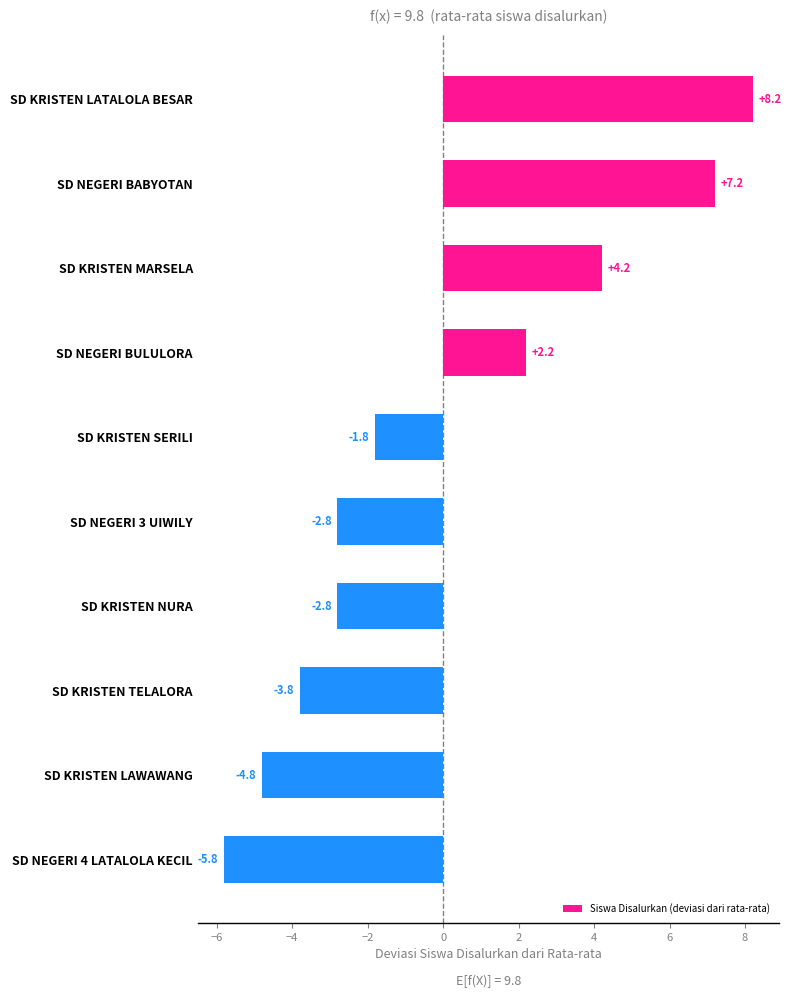

Is it true that the value at SD KRISTEN LAWAWANG is -4.8?

True